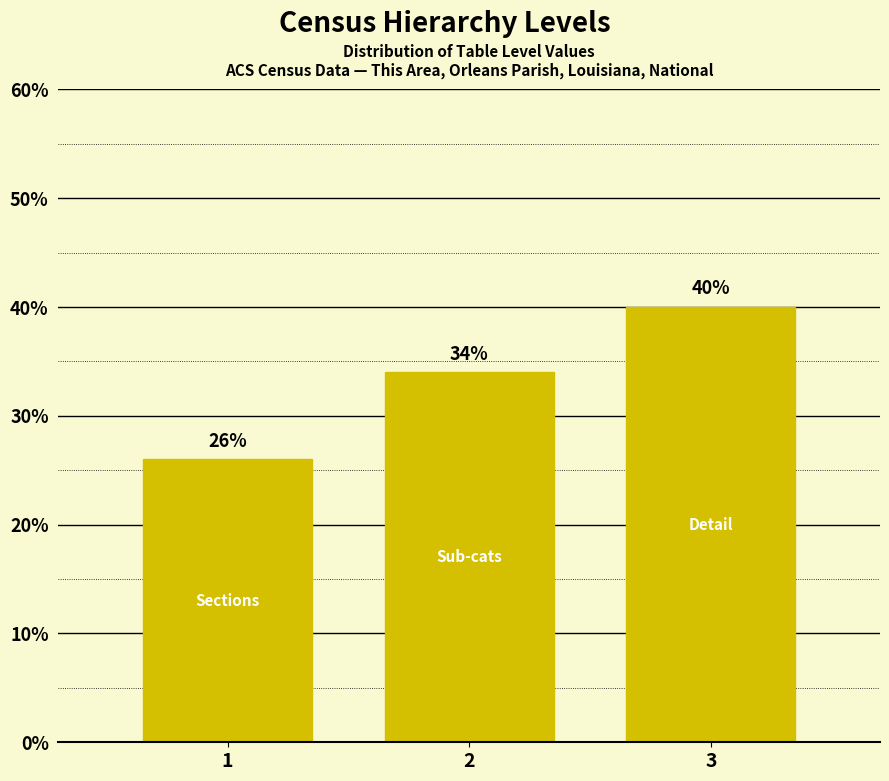

Reading left to right, transcribe all the data shown in this chart.

1=26	2=34	3=40